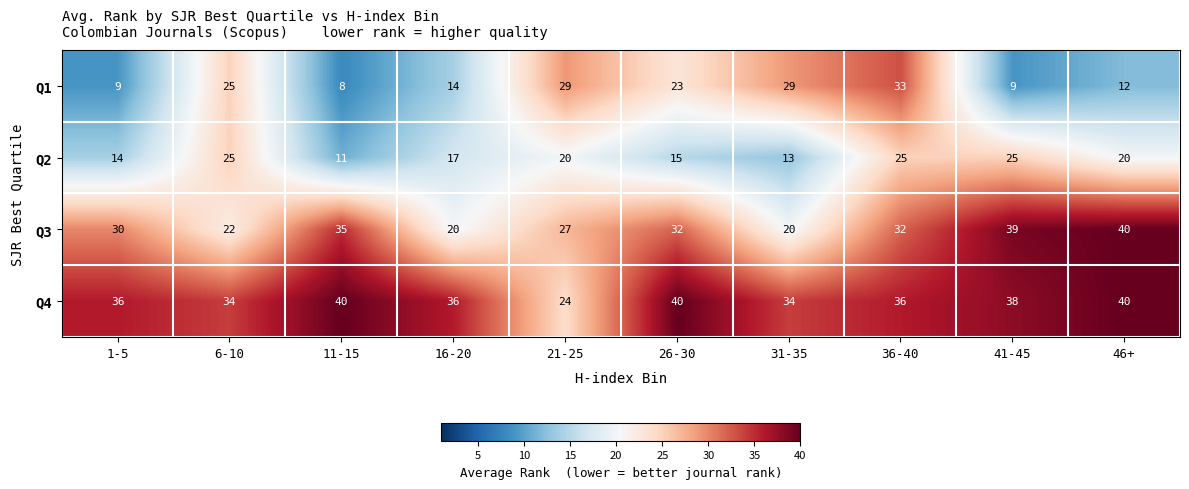

At which label is Q2 closest to 18?

16-20